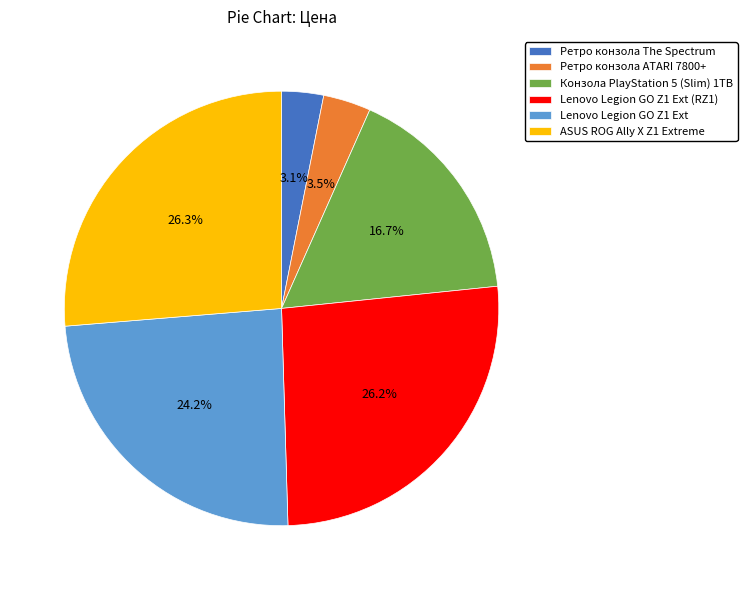

To the nearest percent, what percentage of the pie is Ретро конзола The Spectrum?

3%